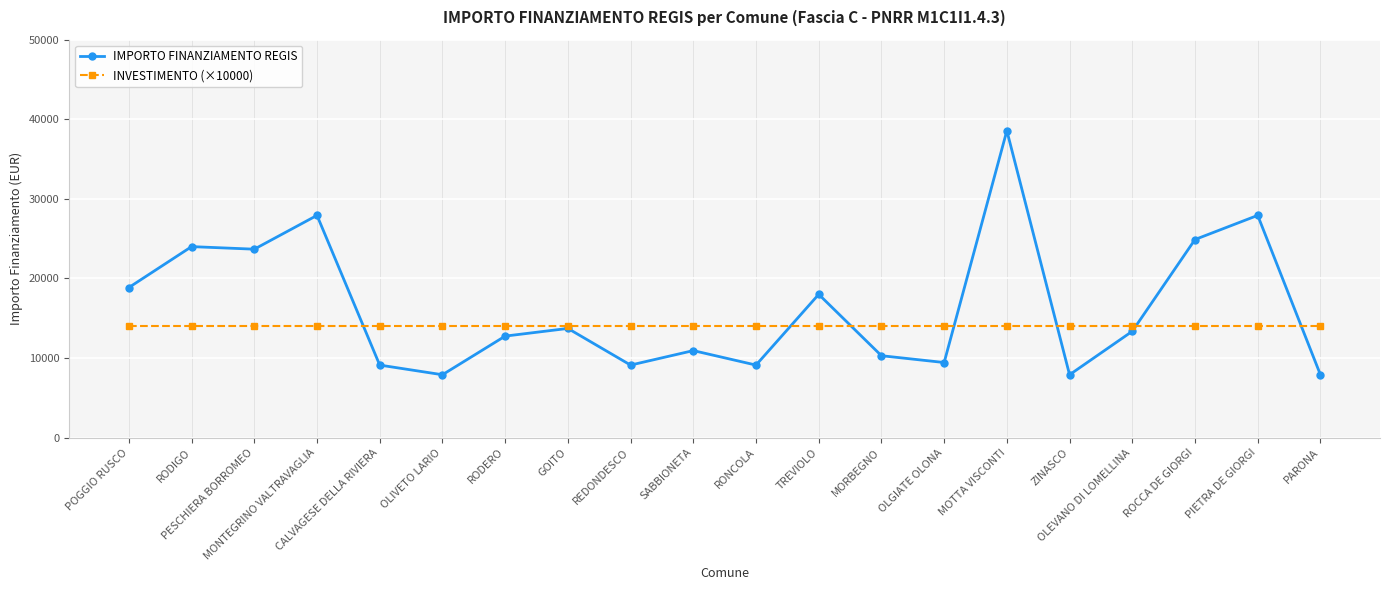

Reading left to right, list all the values displayed in this chart.

IMPORTO FINANZIAMENTO REGIS: 18854	23996	23673	27922	9105	7891	12747	13712	9105	10926	9105	17997	10284	9427	38565	7891	13354	24887	27922	7891
INVESTIMENTO (×10000): 14000	14000	14000	14000	14000	14000	14000	14000	14000	14000	14000	14000	14000	14000	14000	14000	14000	14000	14000	14000